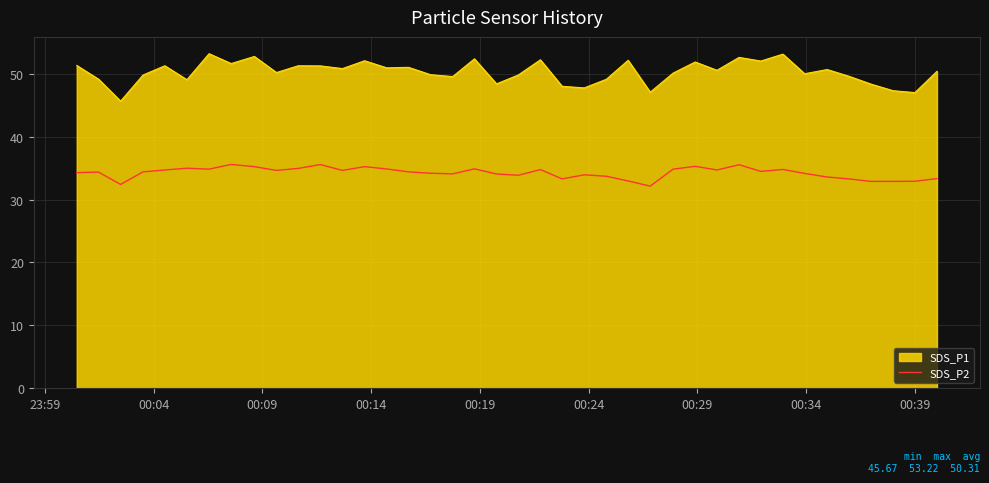

Which series has the largest total across all categories?

SDS_P1